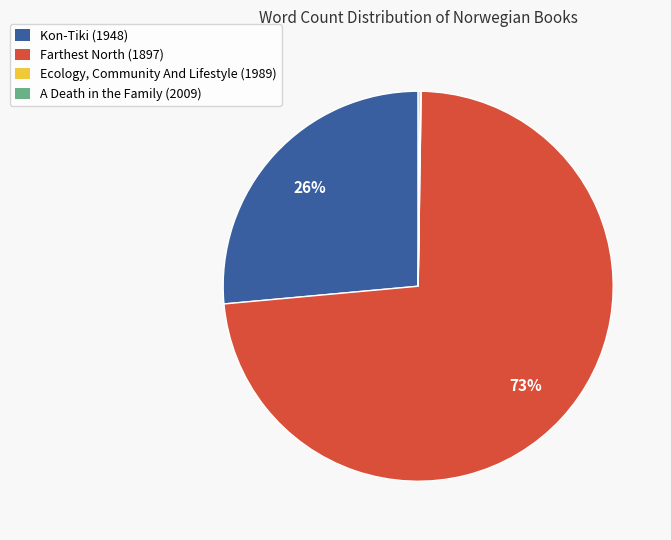

Which slice is the largest?

Farthest North (1897)